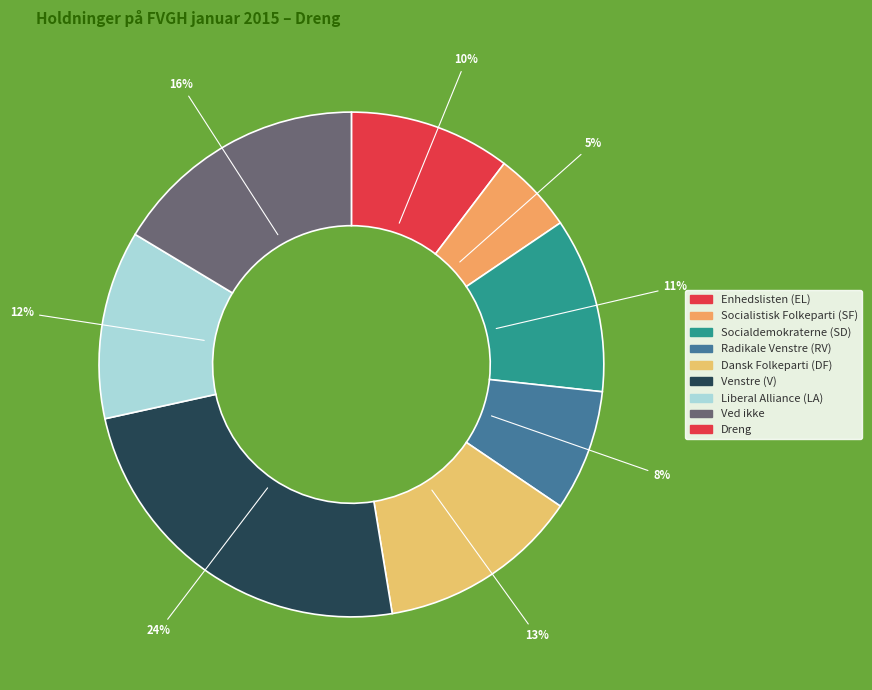

To the nearest percent, what is the average slice percentage?

12%